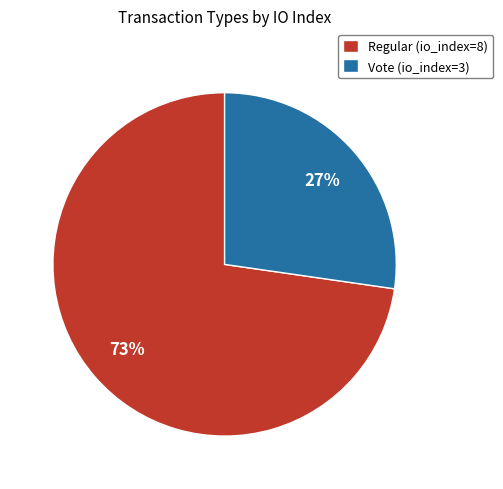

What is the ratio of the value at Vote to the value at Regular?

0.4